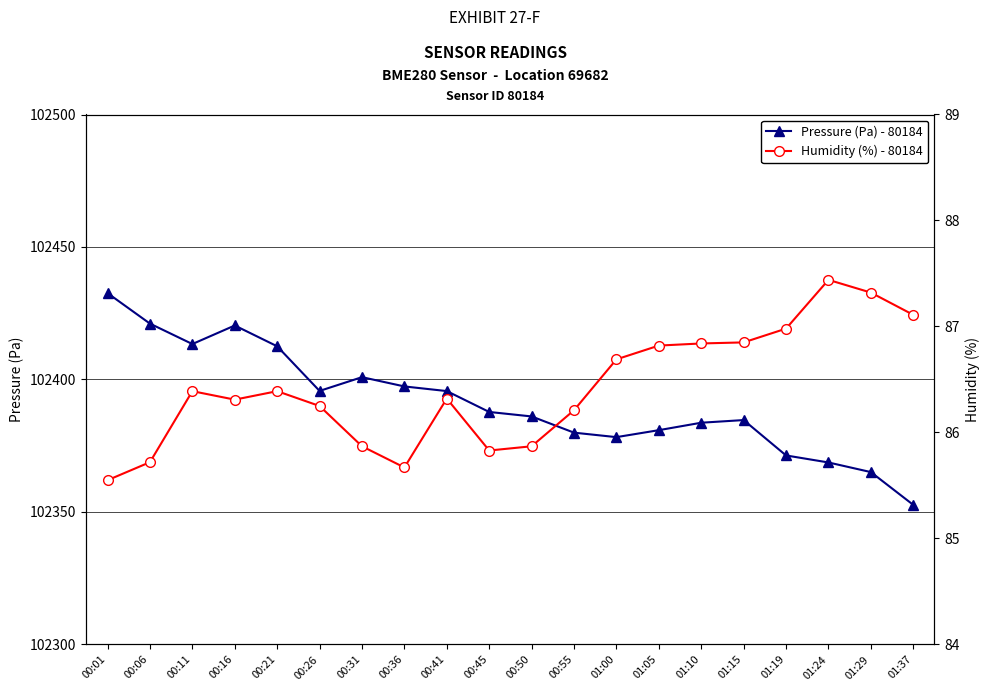

What is the value of the Humidity (%) - 80184 point at the 20th from the left?

87.1